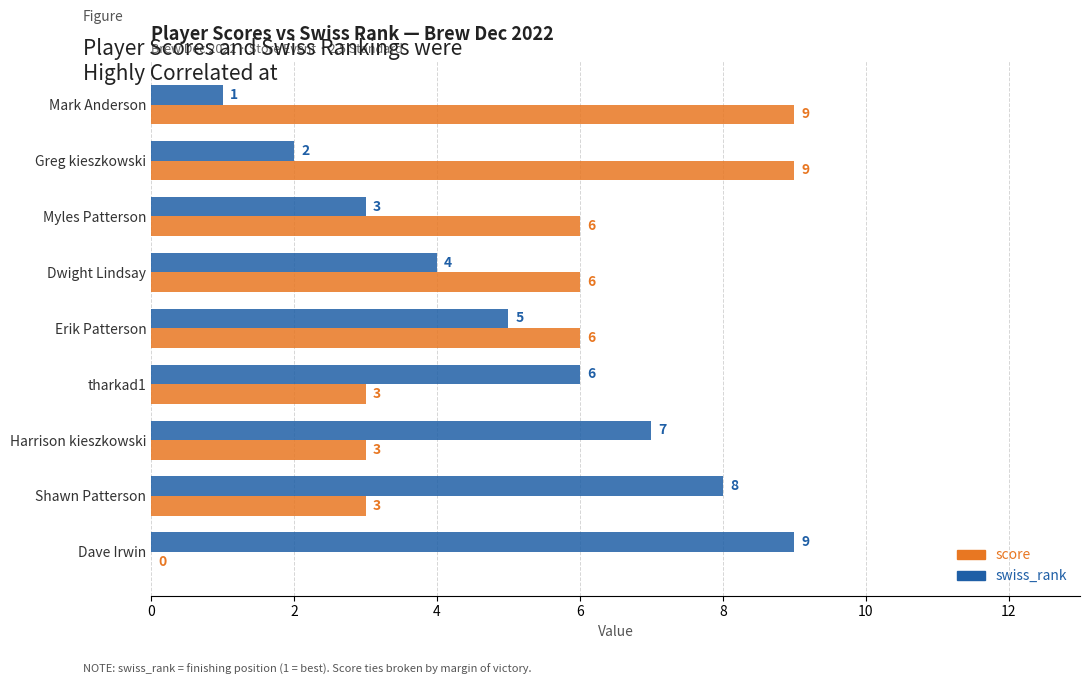

Which category has the highest value in the swiss_rank series?

Dave Irwin